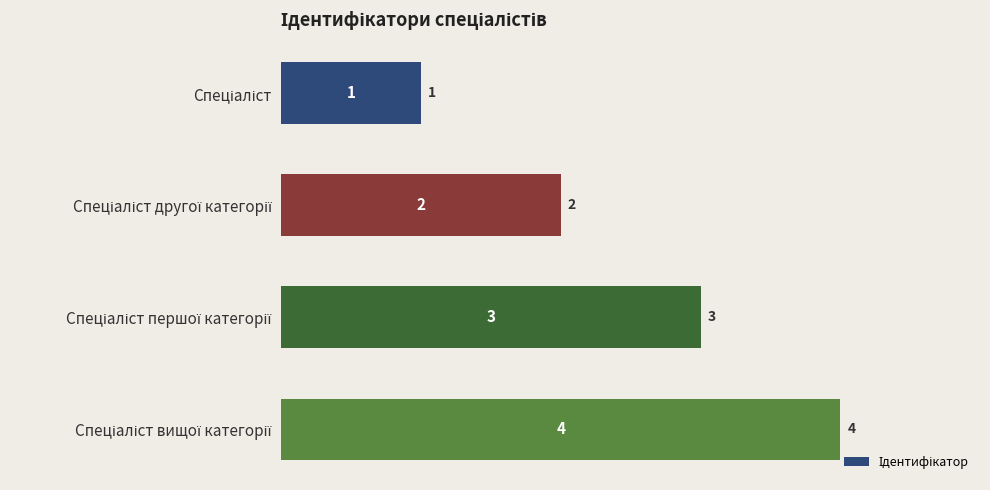

Count the values in the range 2 to 4.

3